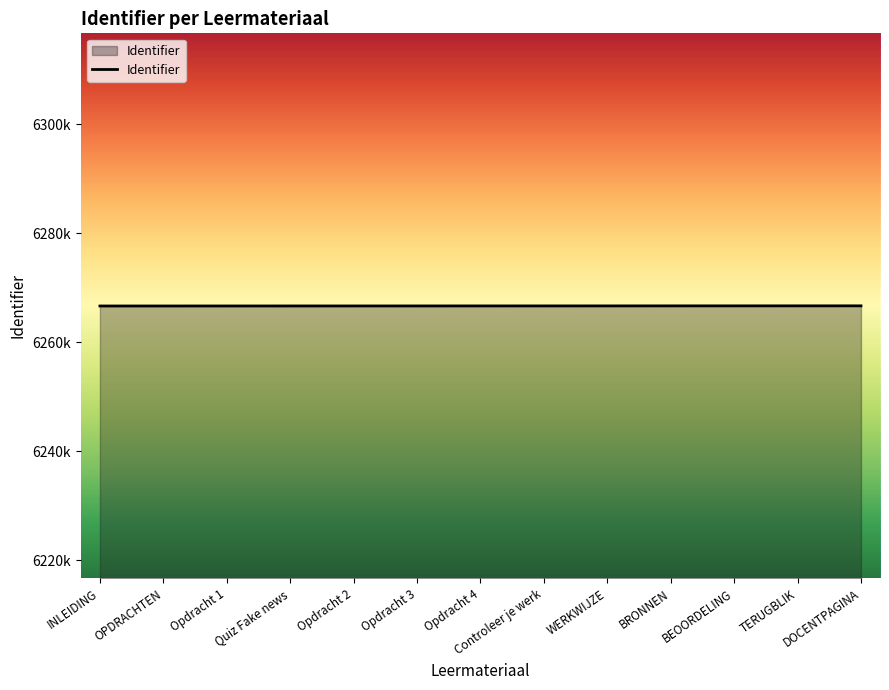

Reading left to right, transcribe all the data shown in this chart.

INLEIDING=6266645	OPDRACHTEN=6266647	Opdracht 1=6266649	Quiz Fake news=6266651	Opdracht 2=6266652	Opdracht 3=6266654	Opdracht 4=6266656	Controleer je werk=6266658	WERKWIJZE=6266660	BRONNEN=6266665	BEOORDELING=6266667	TERUGBLIK=6266669	DOCENTPAGINA=6266671